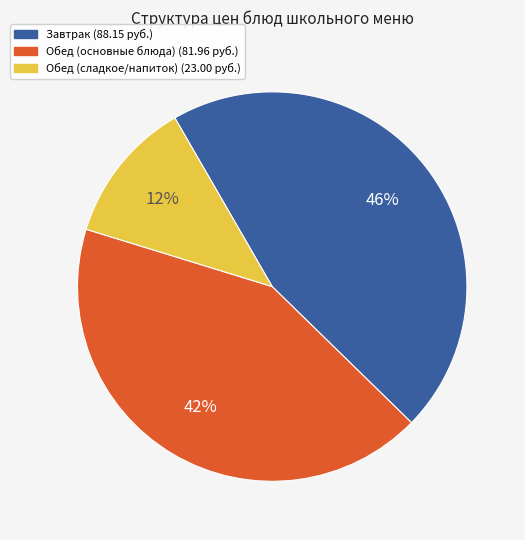

Is there any slice that represents more than half of the pie?

No